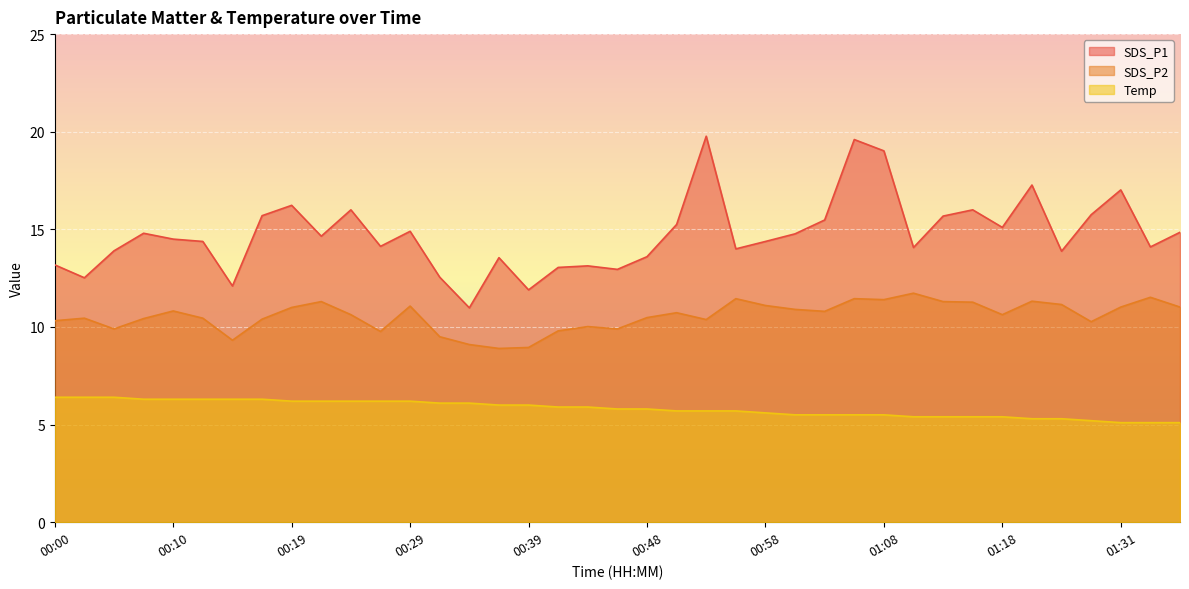

True or false: SDS_P2 and SDS_P1 cross at least once.

False